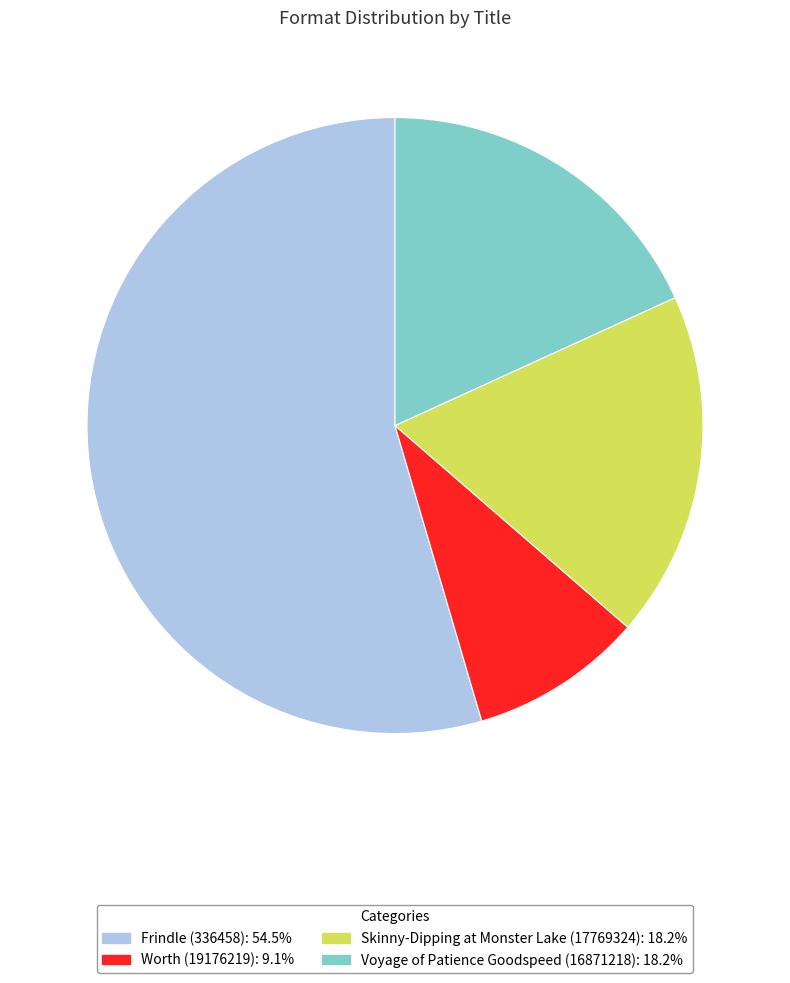

What is the ratio of the value at Frindle (336458) to the value at Worth (19176219)?

6.0